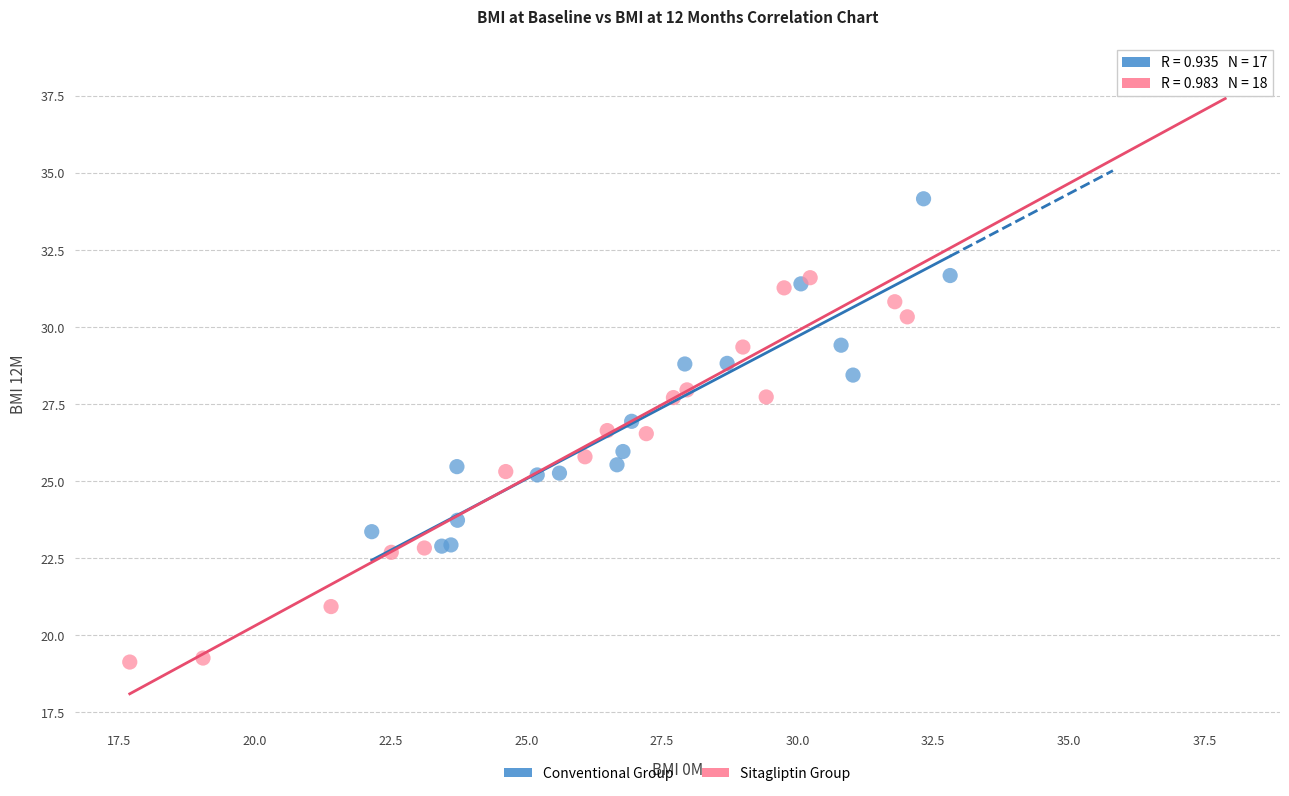

What are all the series names shown in the legend?

Conventional Group, Sitagliptin Group